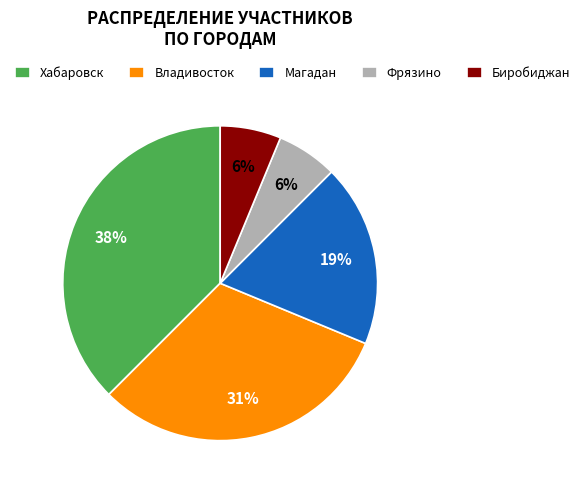

Count the number of slices in the pie.

5